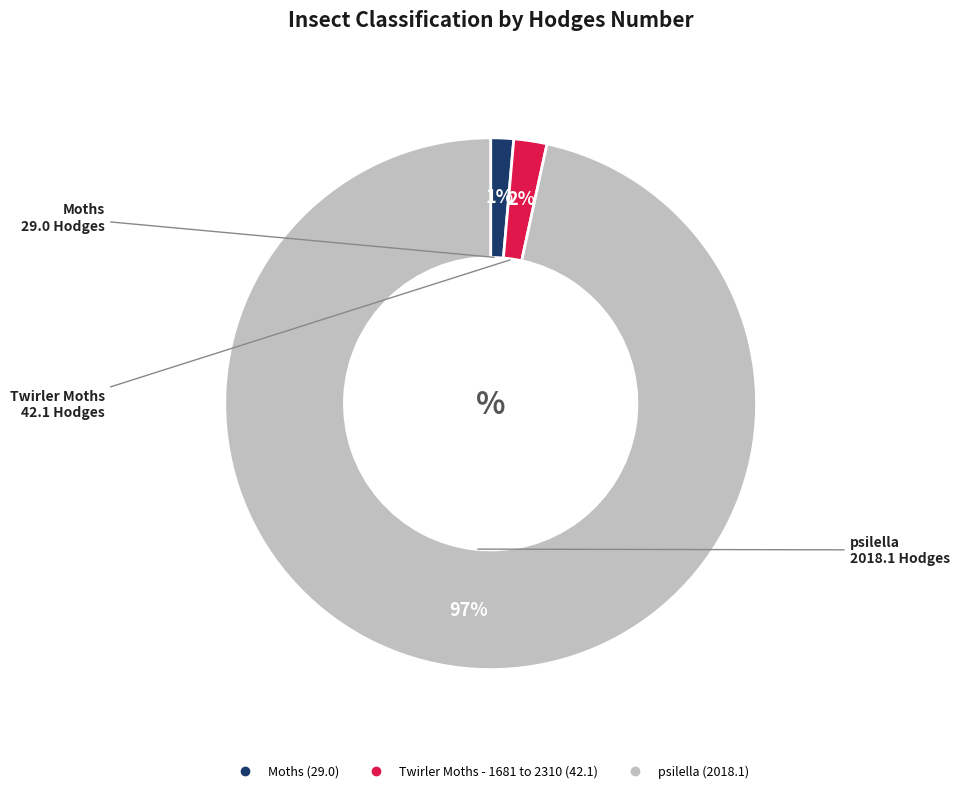

Which category has the smallest portion of the pie?

Moths